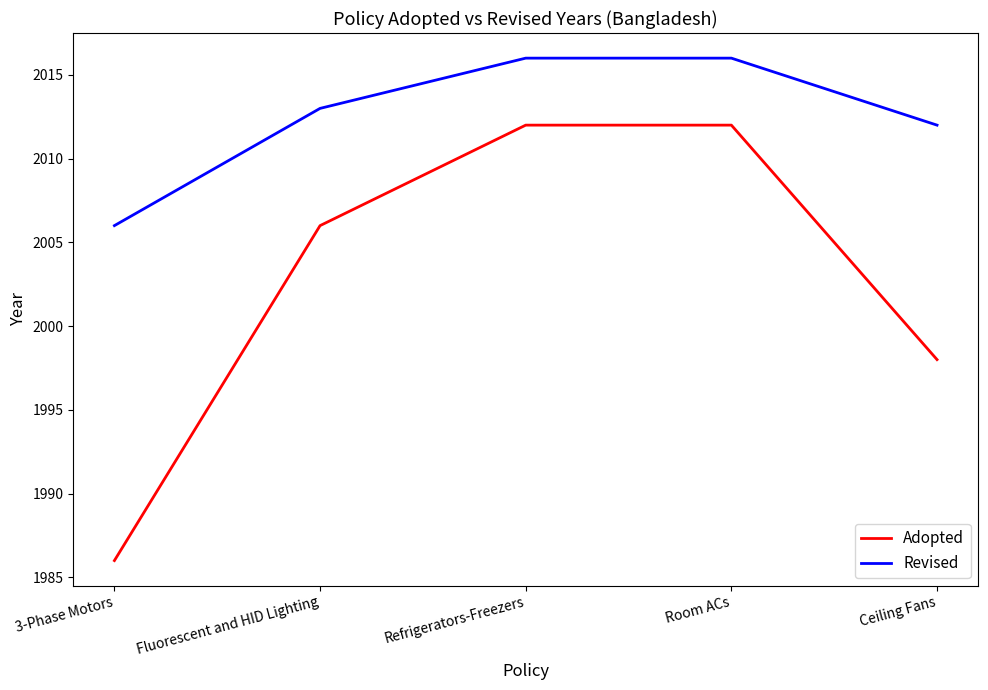

What is the spread (max minus min) of values at Room ACs?

4